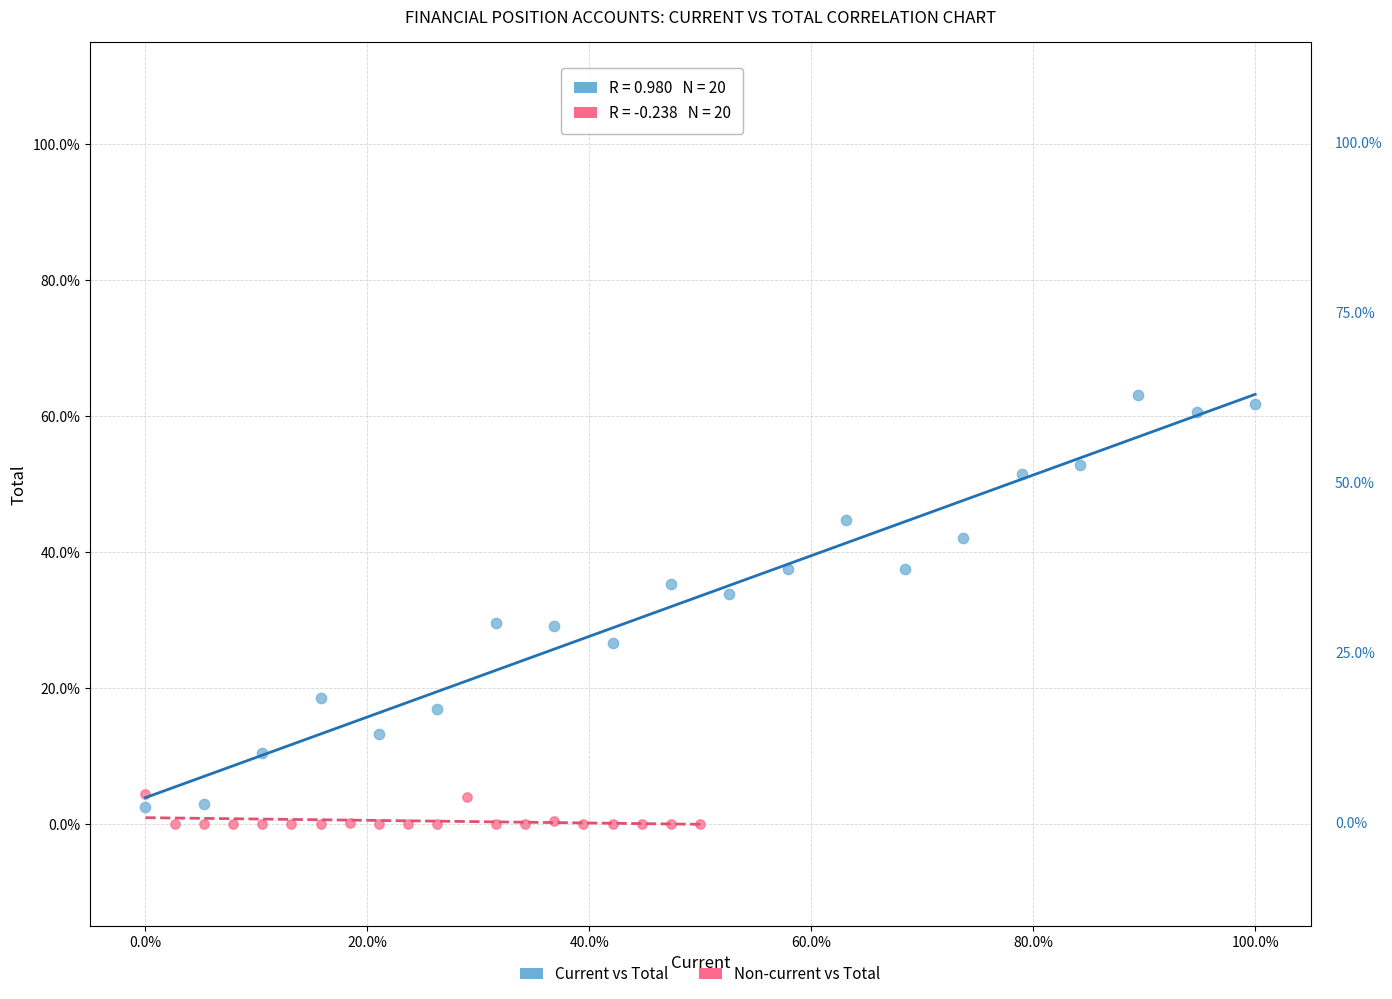

Which series reaches the minimum Y coordinate?

Non-current vs Total